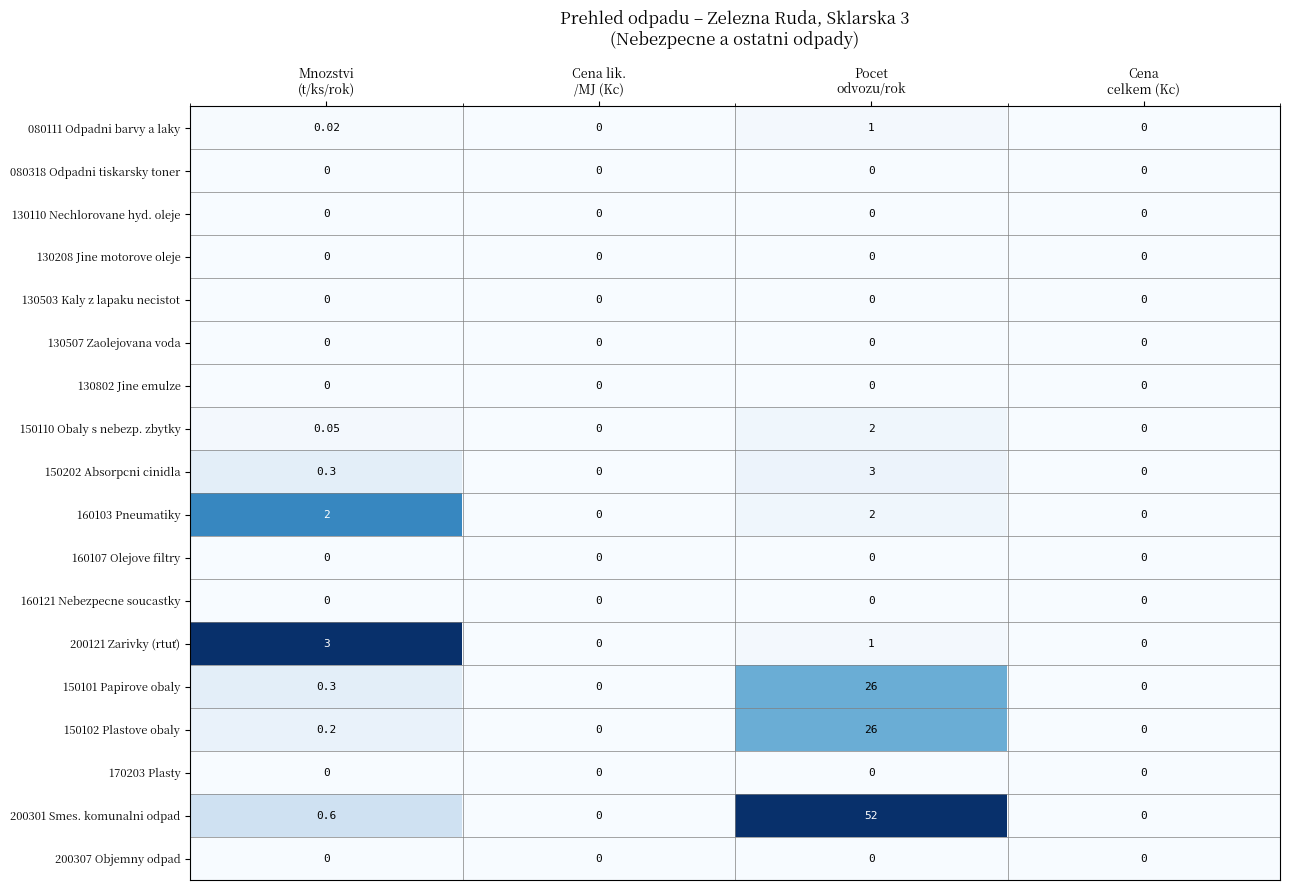

How many values in the 150110 Obaly s nebezp. zbytky series exceed 0?

2